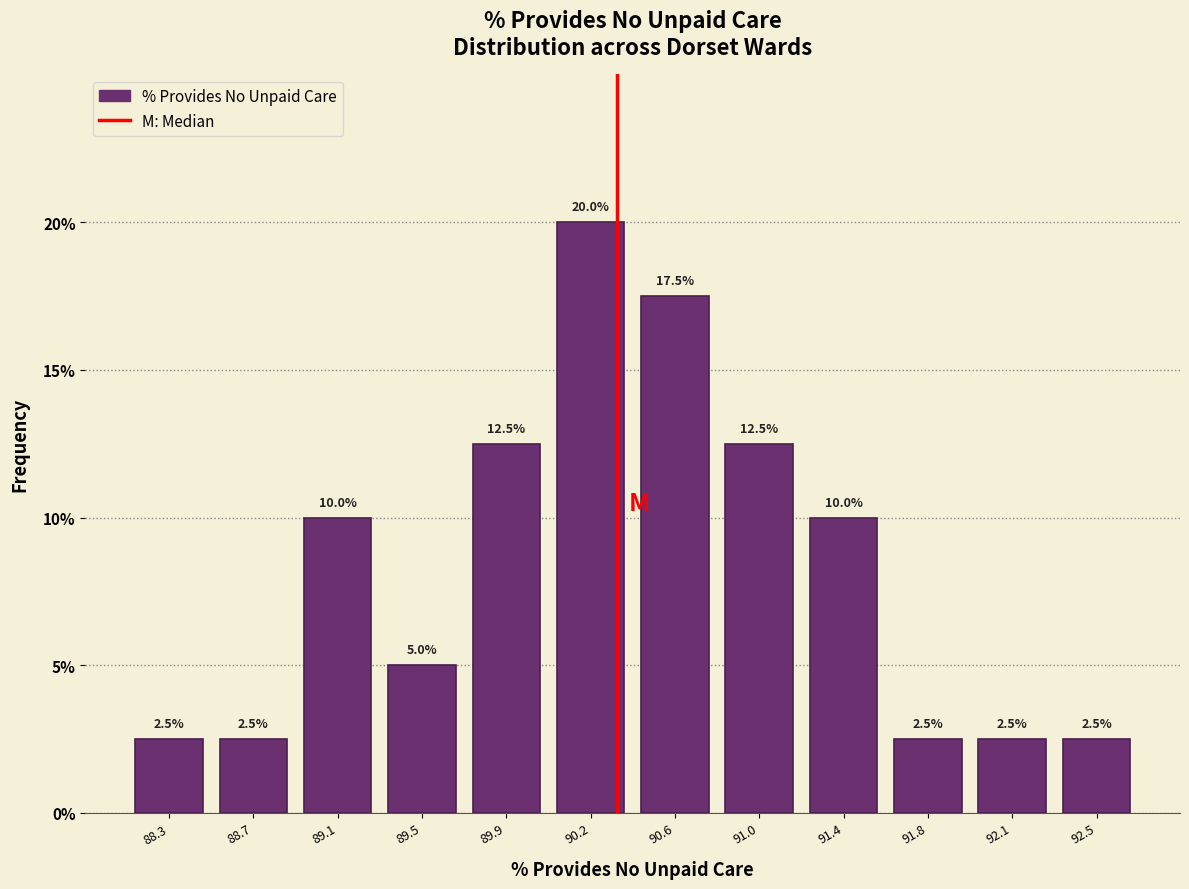

Over which range of the x-axis is the bar tallest?

90.05 to 90.45